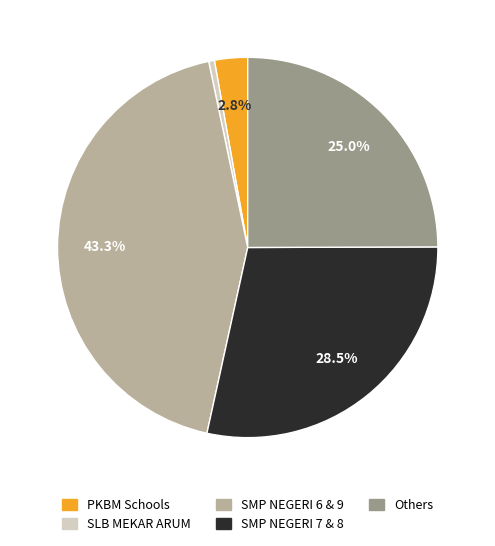

Is there any slice that represents more than half of the pie?

No